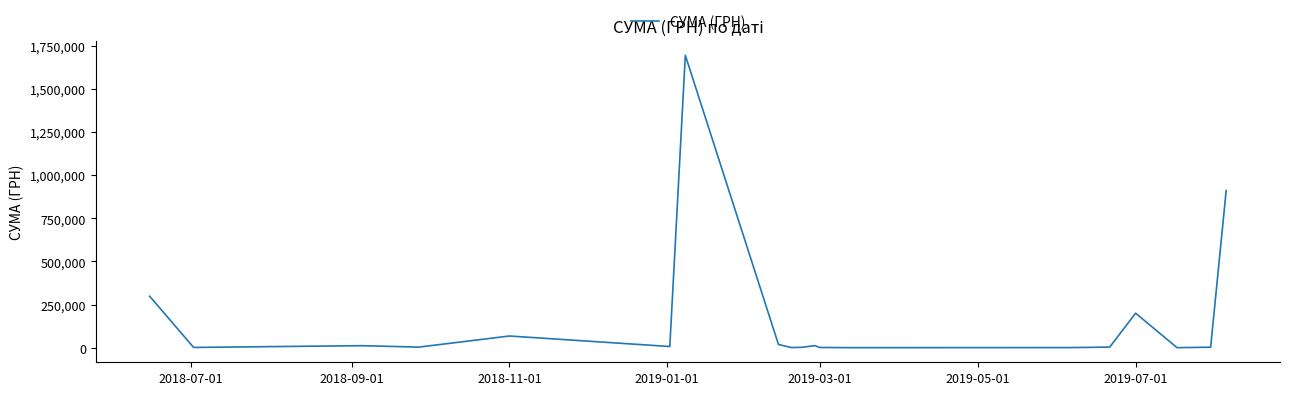

What is the maximum value shown in the chart?

1693361.0